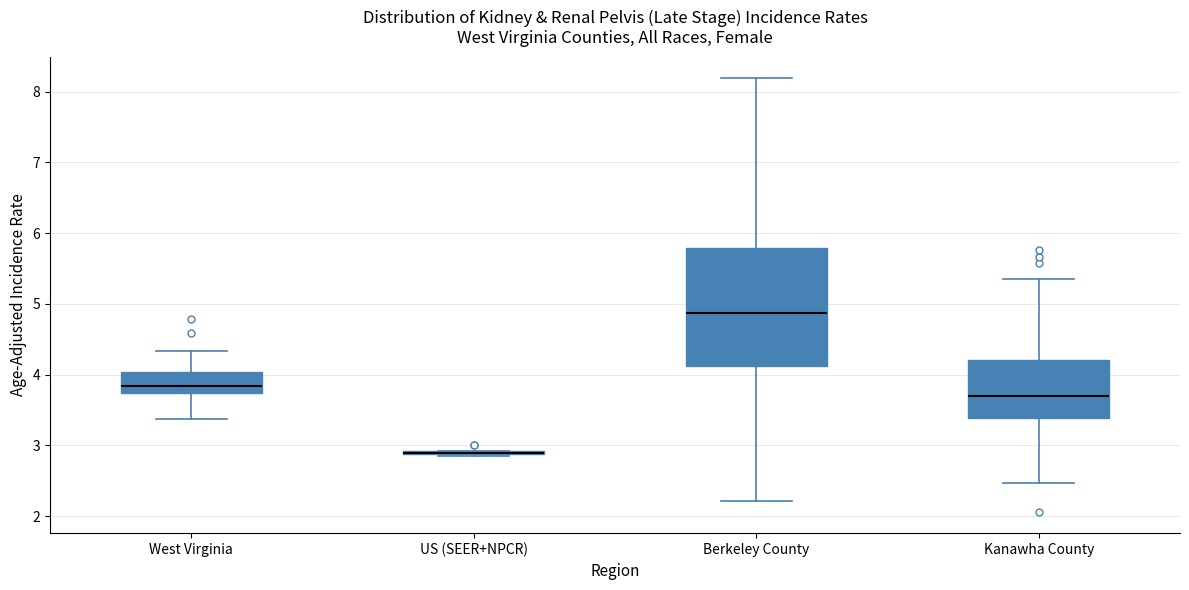

Reading left to right, transcribe this box plot: for each box, give where its median line is, the range the box spans, and where its two whiskers end, as read against the y-axis. The values are not printed on the chart, so give them approximately, as read against the axis.

West Virginia: median 3.8, box 3.7 to 4.0, whiskers 3.4 to 4.3
US (SEER+NPCR): box collapsed to a line at 2.9, whiskers 2.9 to 2.9
Berkeley County: median 4.9, box 4.1 to 5.8, whiskers 2.2 to 8.2
Kanawha County: median 3.7, box 3.4 to 4.2, whiskers 2.5 to 5.4